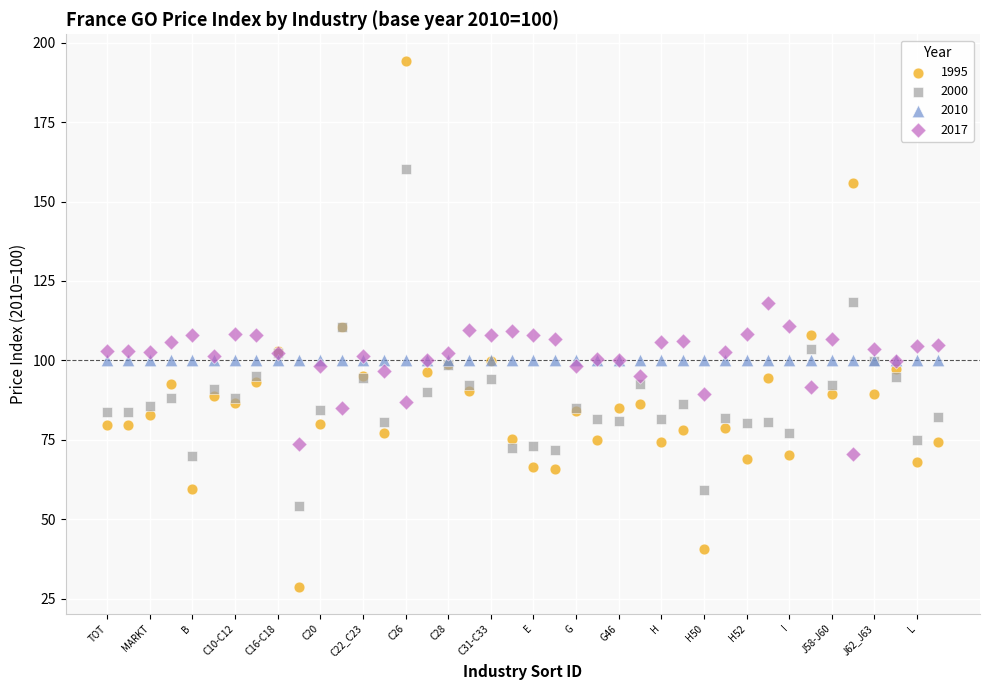

Which series reaches the maximum Y coordinate?

1995